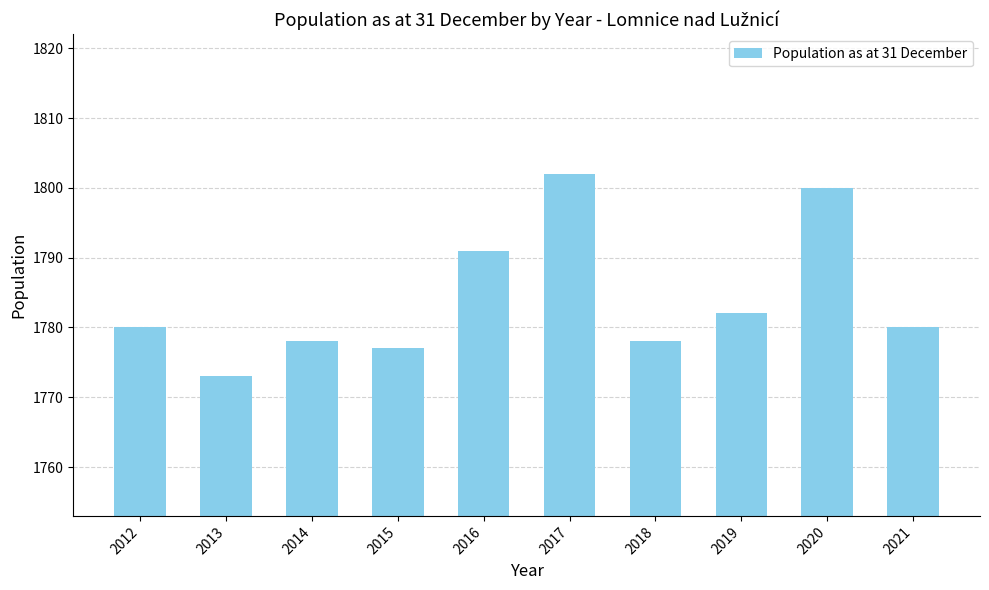

What is the change in value from 2014 to 2017?

+24